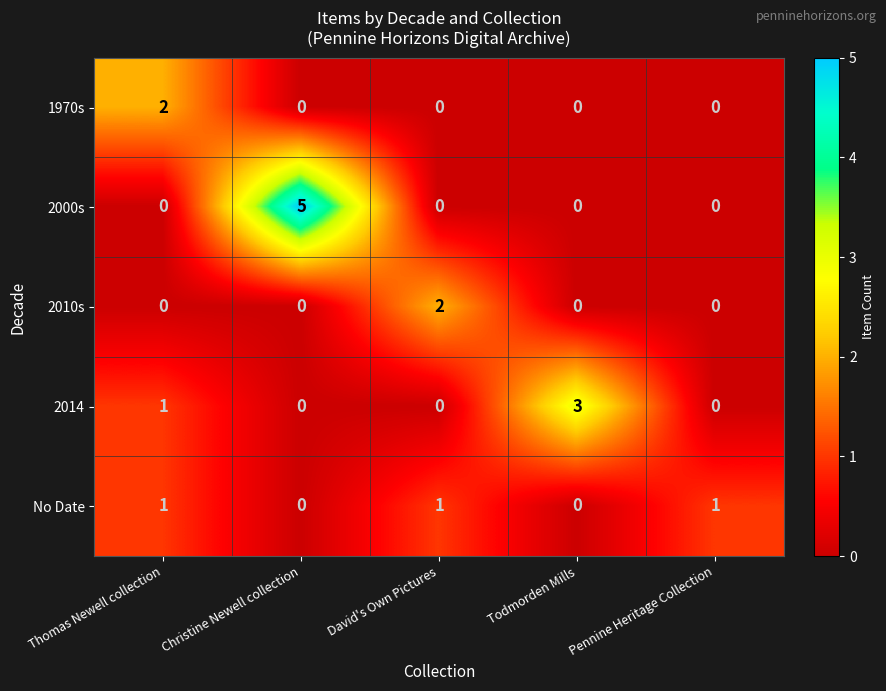

Count the 2000s values in the range 0 to 1.

4